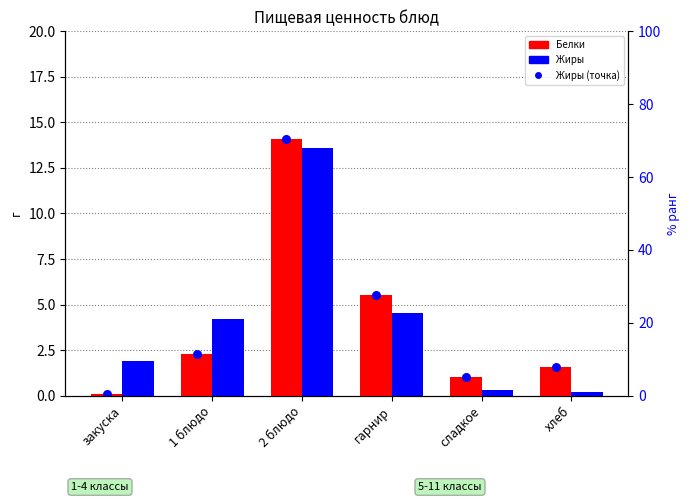

Which series has the largest Y range (max minus min)?

Белки (1-4 кл)